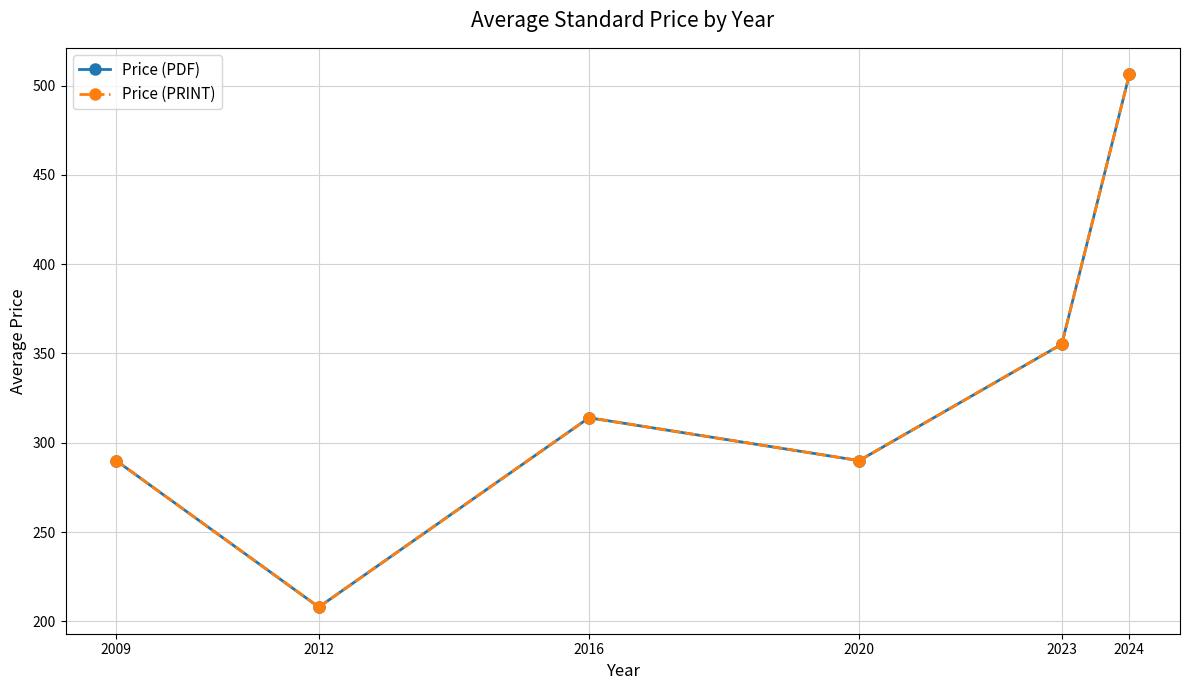

What is the highest value of the Price (PRINT) series?

506.2